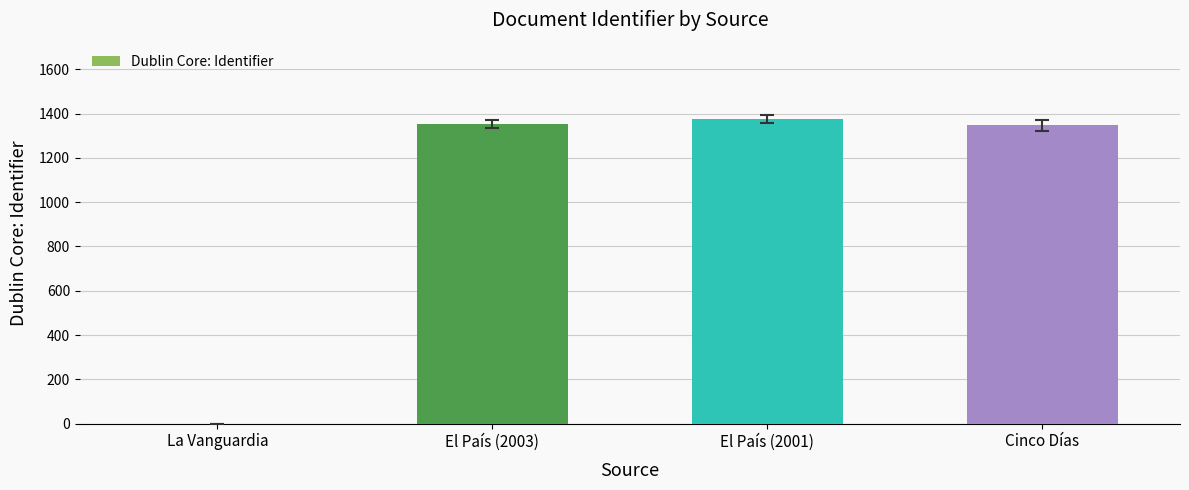

Is it true that the value at La Vanguardia is 0?

True